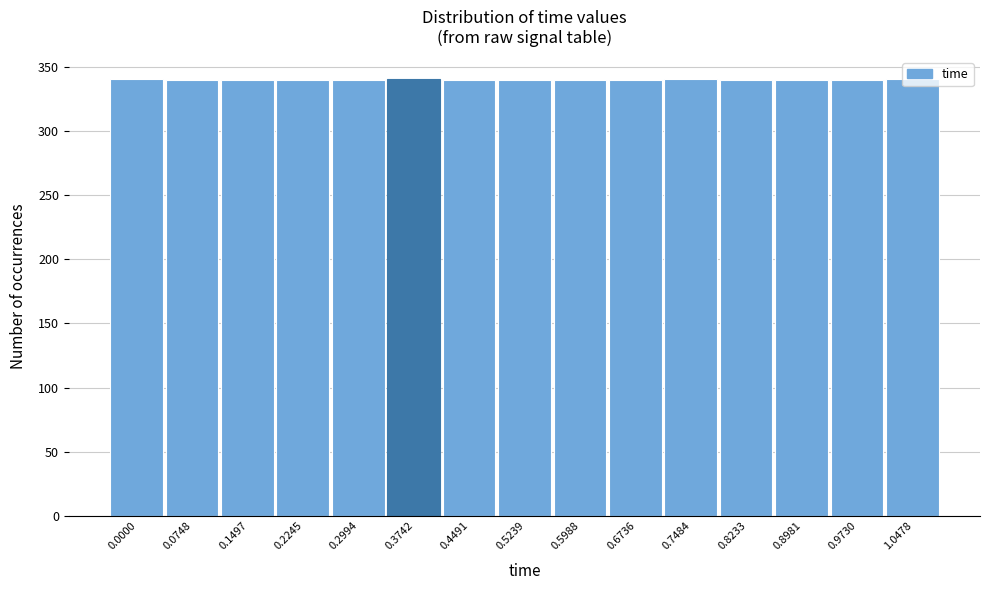

Approximately how many times larger is the value at 0.7484 compared to 0.3742?

1.0